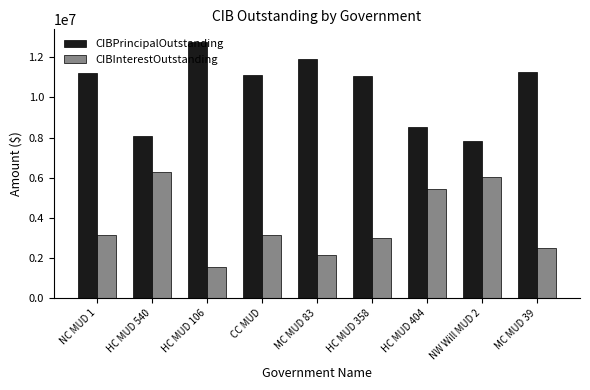

What is the label of the 5th bar from the left?

MC MUD 83